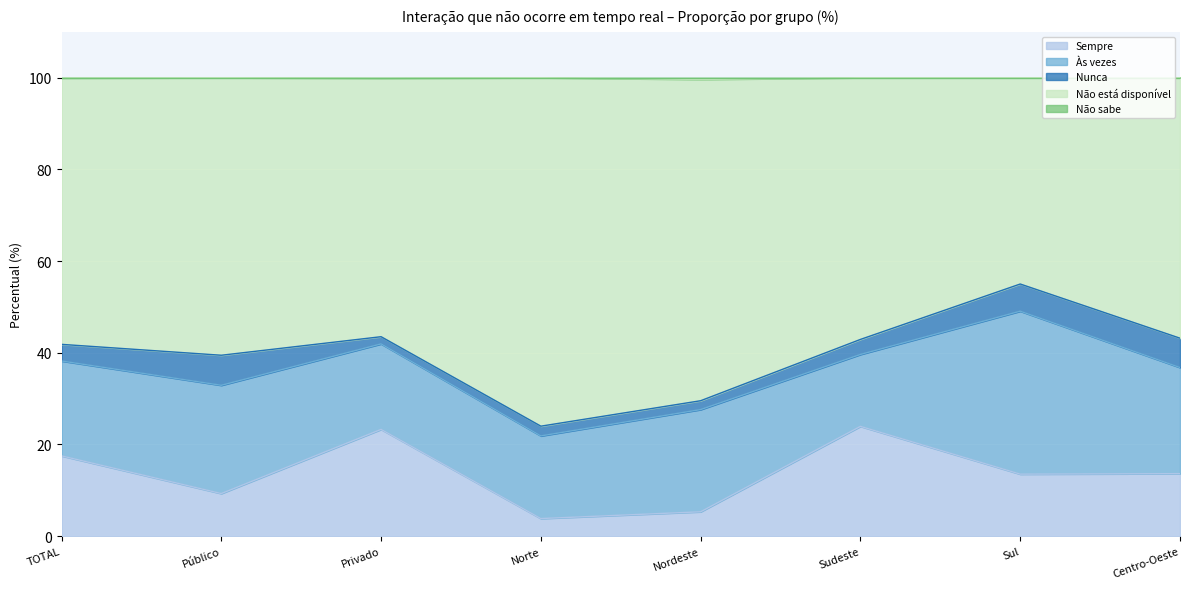

What is the difference between the second highest and minimum values in the Sempre series?

19.4